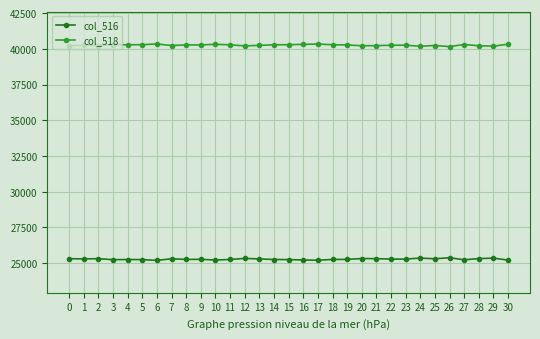

True or false: col_518 and col_516 cross at least once.

False